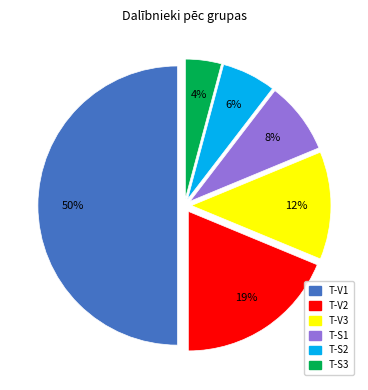

Do T-V2 and T-S1 together represent more than half of the pie?

No